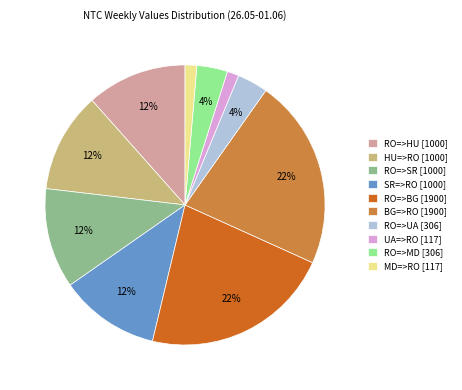

Between HU=>RO and BG=>RO, which is larger?

BG=>RO